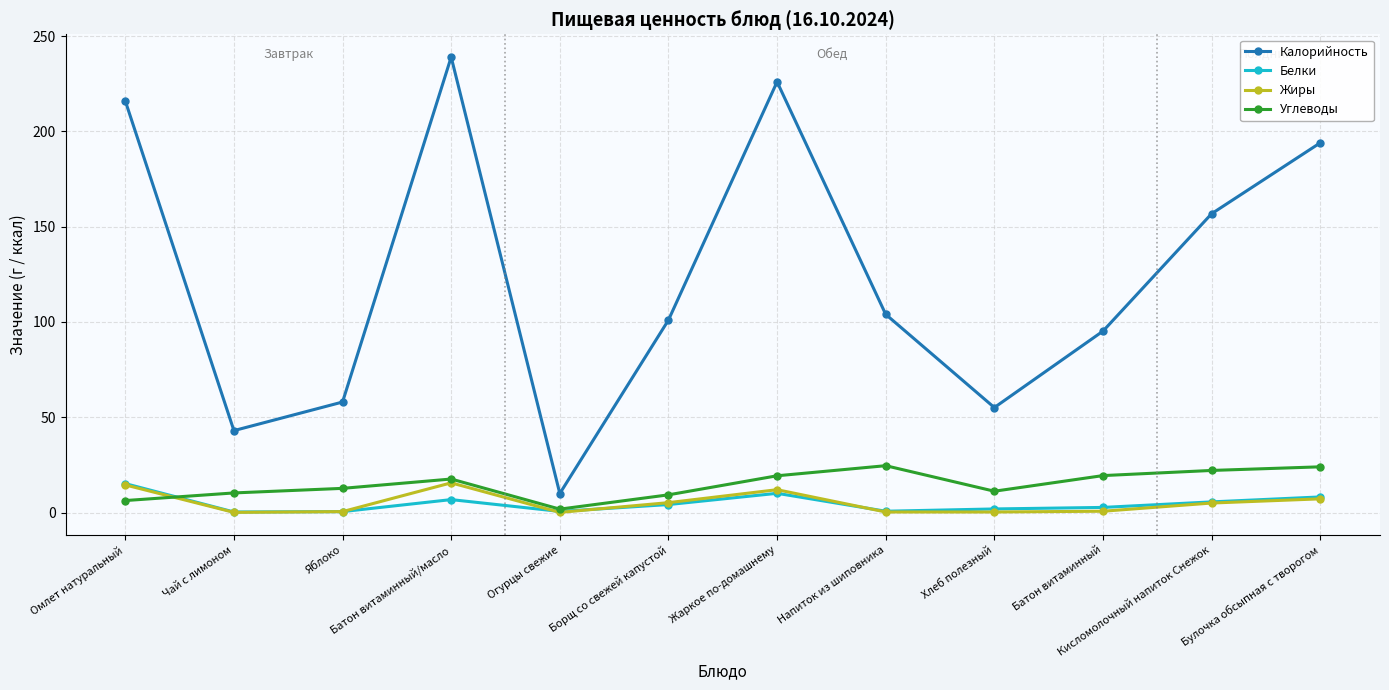

What is the total value across all series at Огурцы свежие?

12.5